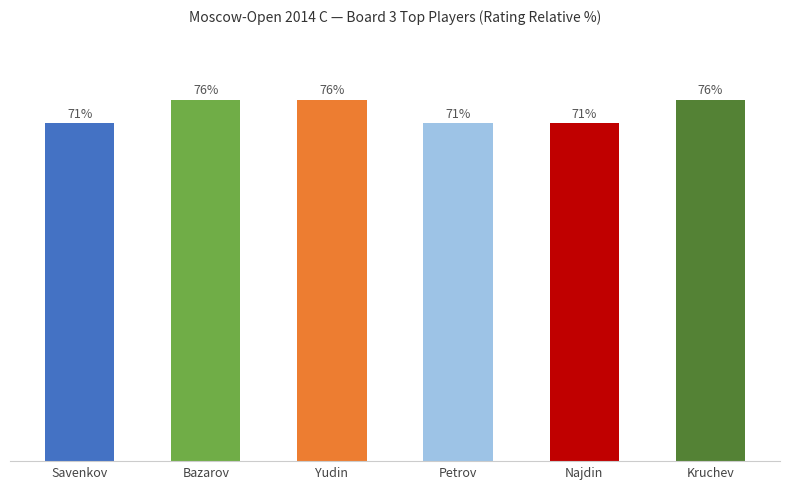

Between Yudin and Petrov, which is larger?

Yudin